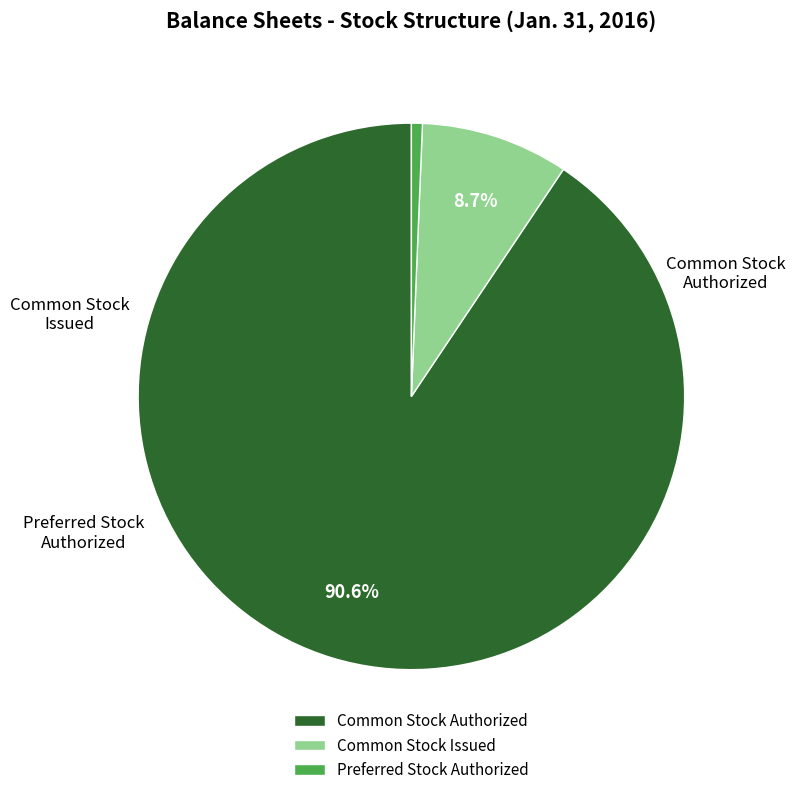

How many slices are in this pie chart?

3